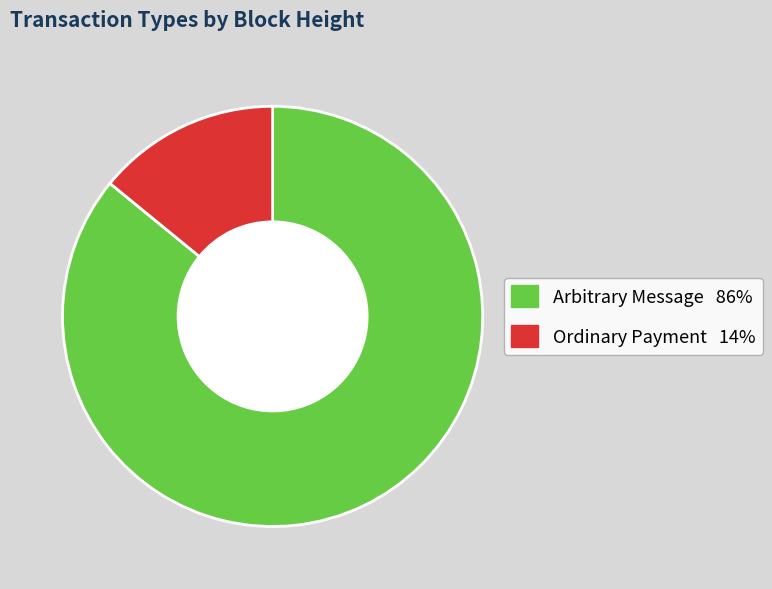

Is there any slice that represents more than half of the pie?

Yes